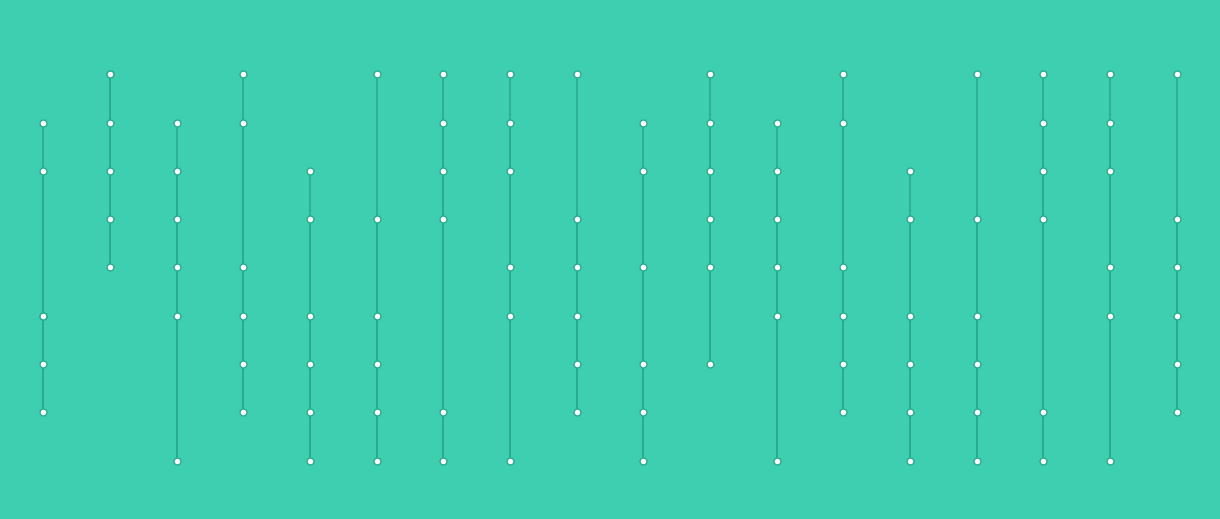

Which series has the largest total across all categories?

col_3